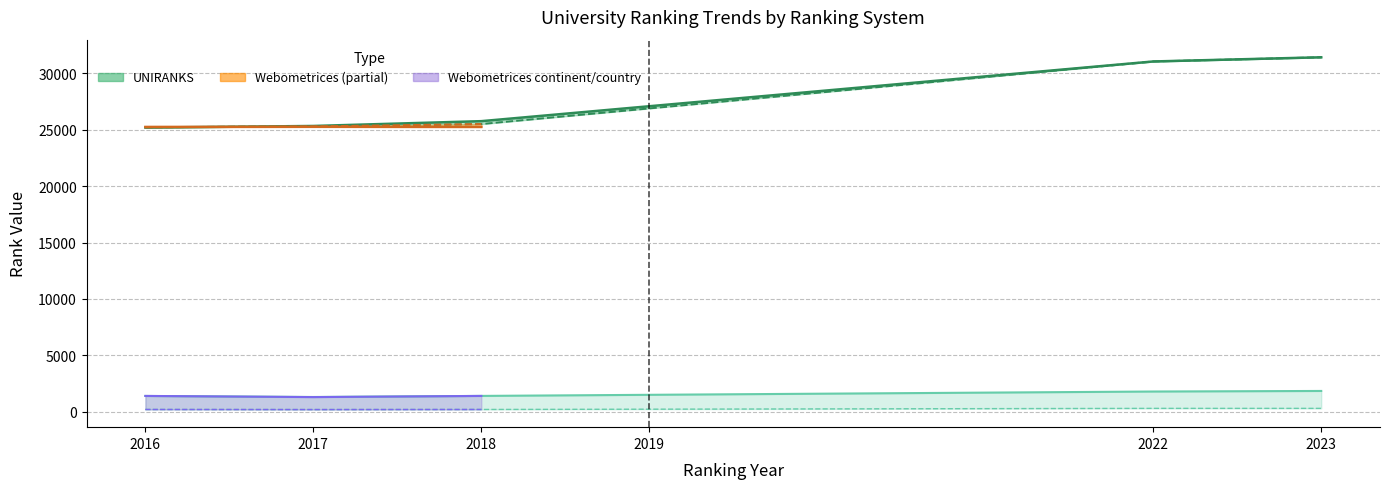

True or false: country rank and continent rank intersect in this chart.

False